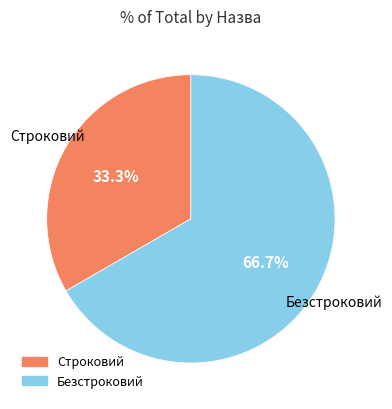

To the nearest percent, what portion does Безстроковий represent?

67%